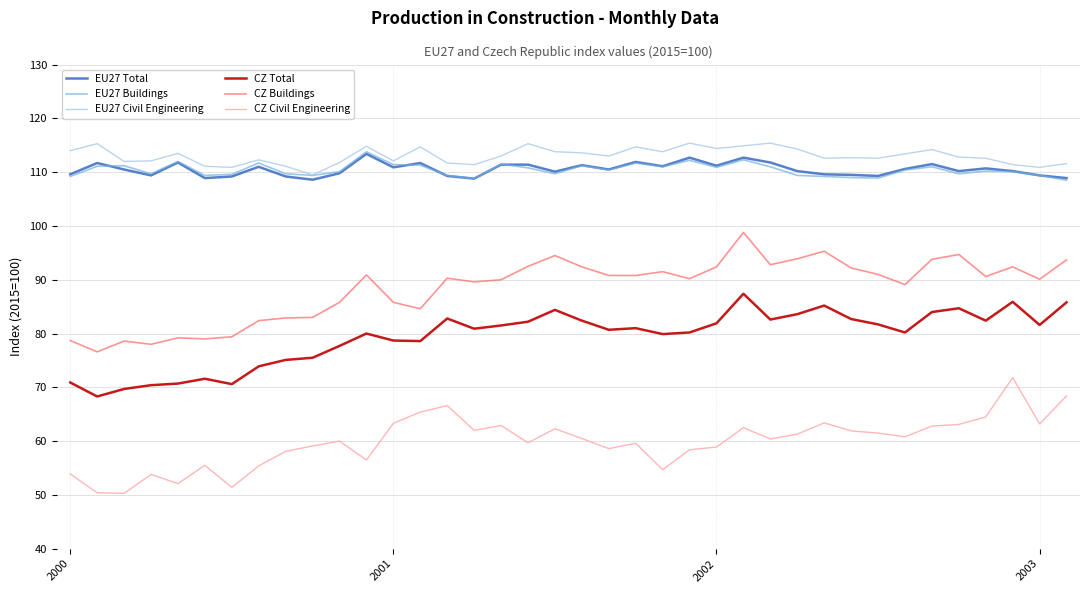

What is the smallest value displayed?

50.3